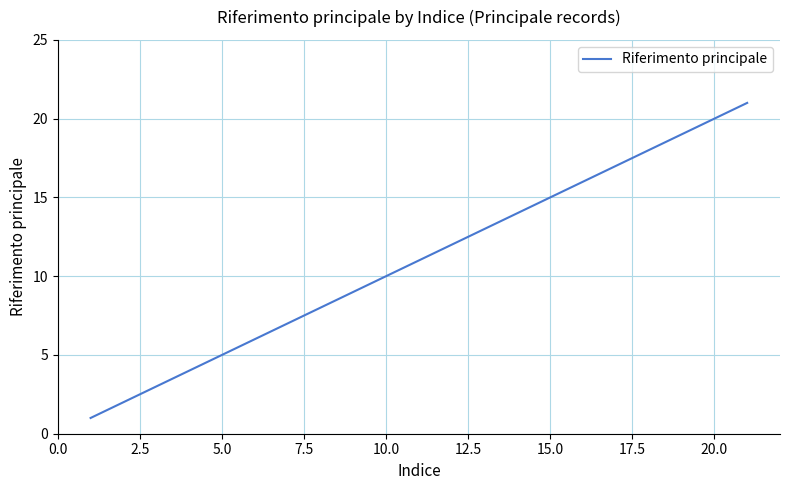

Does the chart have visible grid lines?

Yes